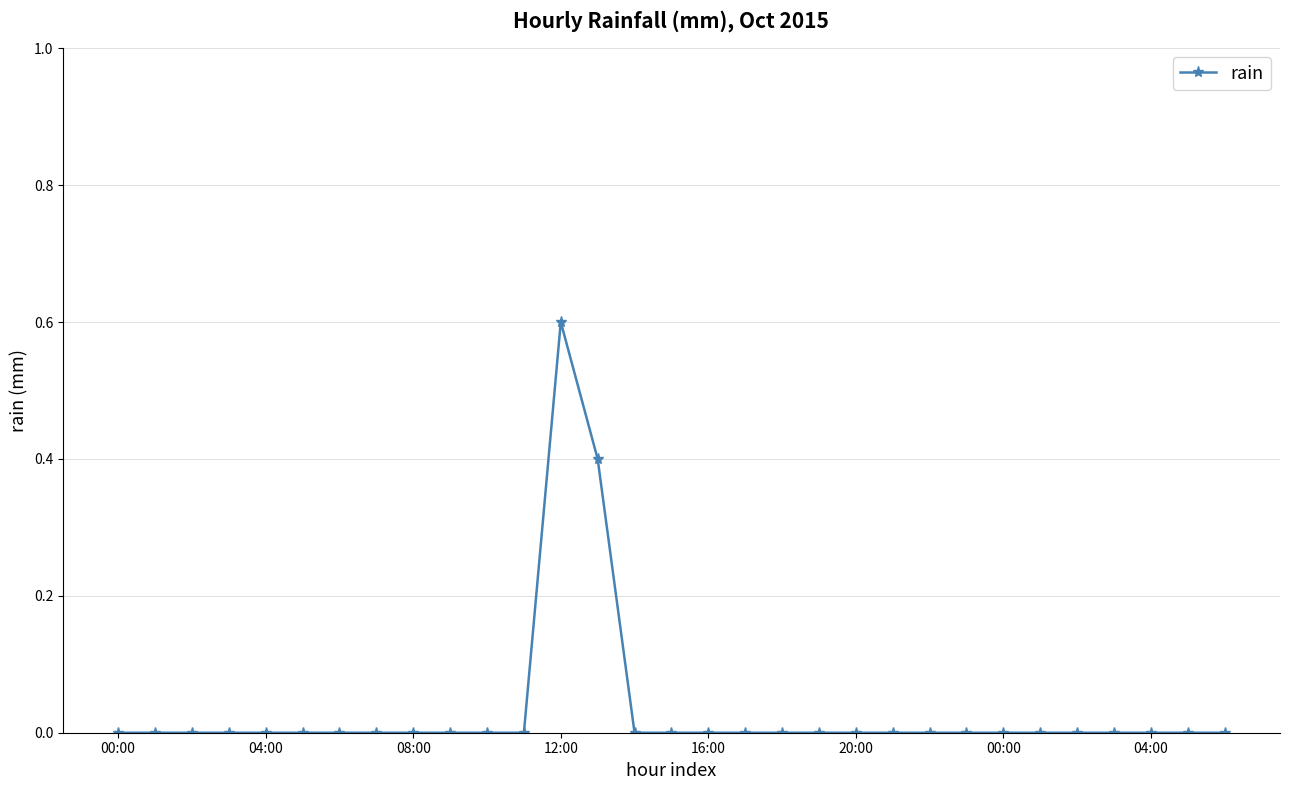

What is the maximum value shown in the chart?

0.6